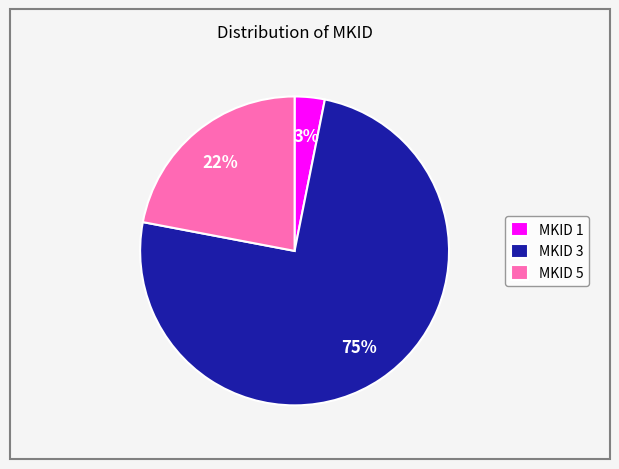

Does any single category account for the majority?

Yes